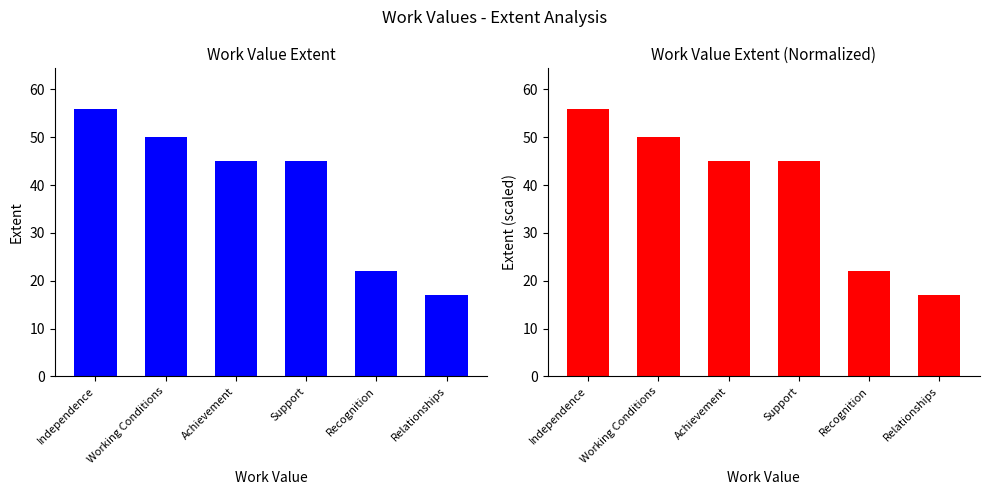

Reading left to right, transcribe all the data shown in this chart.

Extent: 56	50	45	45	22	17
Extent (scaled): 56	50	45	45	22	17